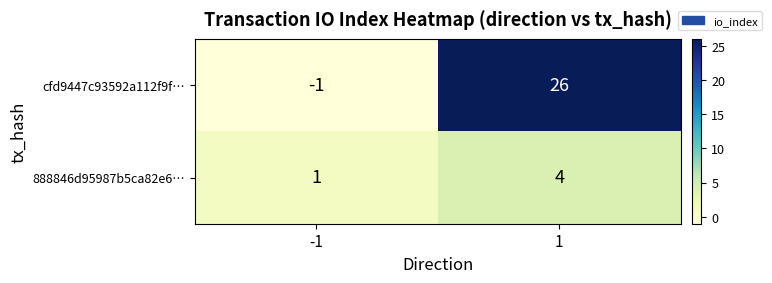

What is the total value across all series at 1?

30